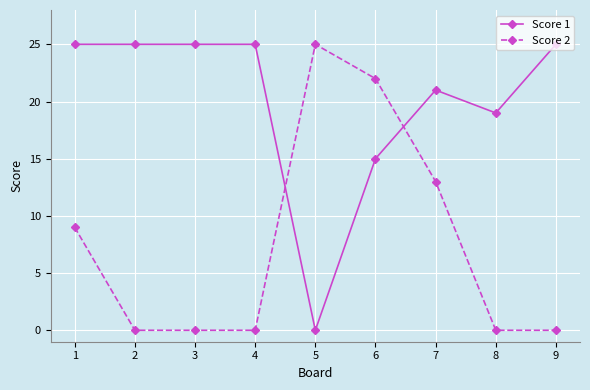

What is the highest value of the Score 2 series?

25